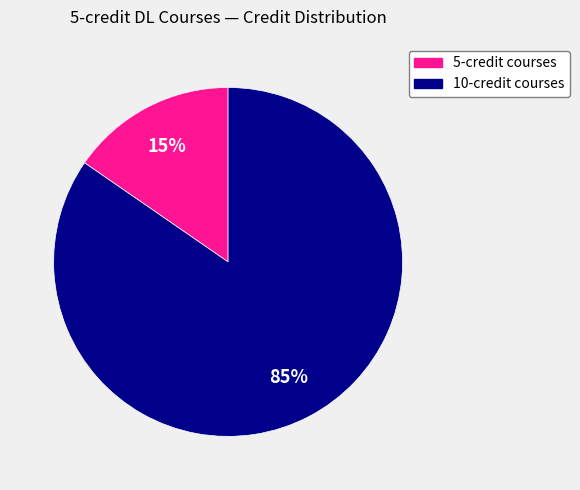

Combined, do 5-credit courses and 10-credit courses account for over 50%?

Yes